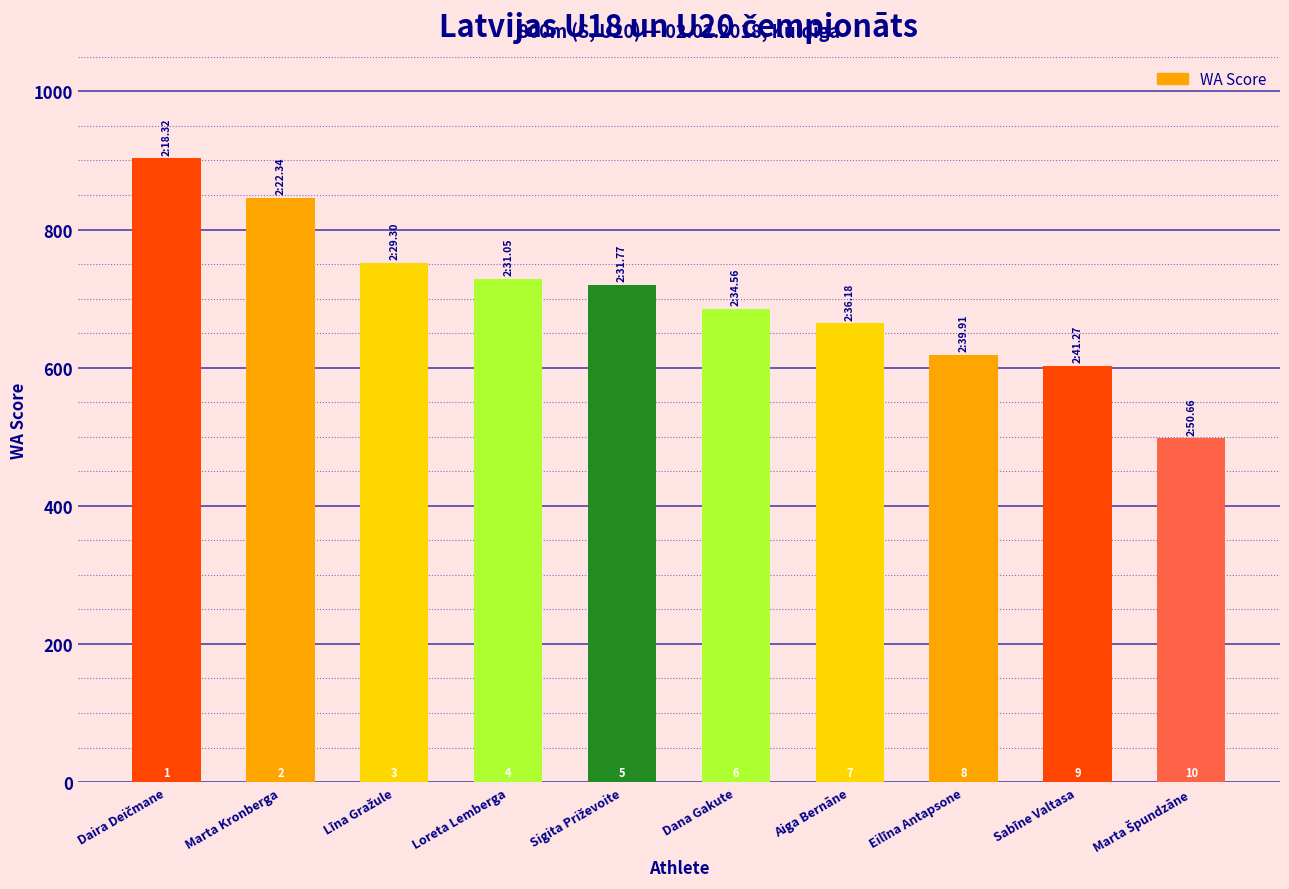

Does the chart contain stacked bars?

No